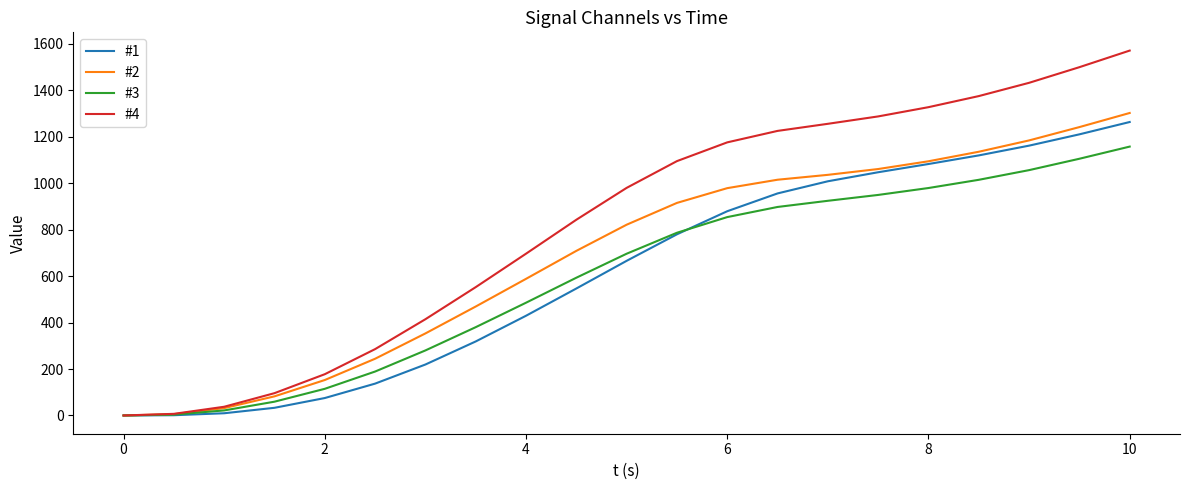

Which series has the largest total across all categories?

#4